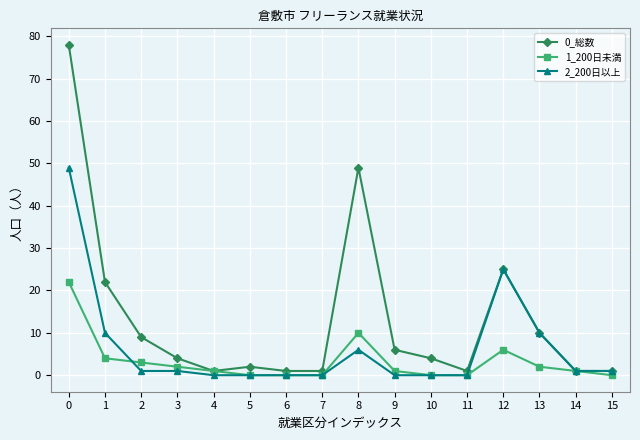

Which series has the widest spread of values?

0_総数